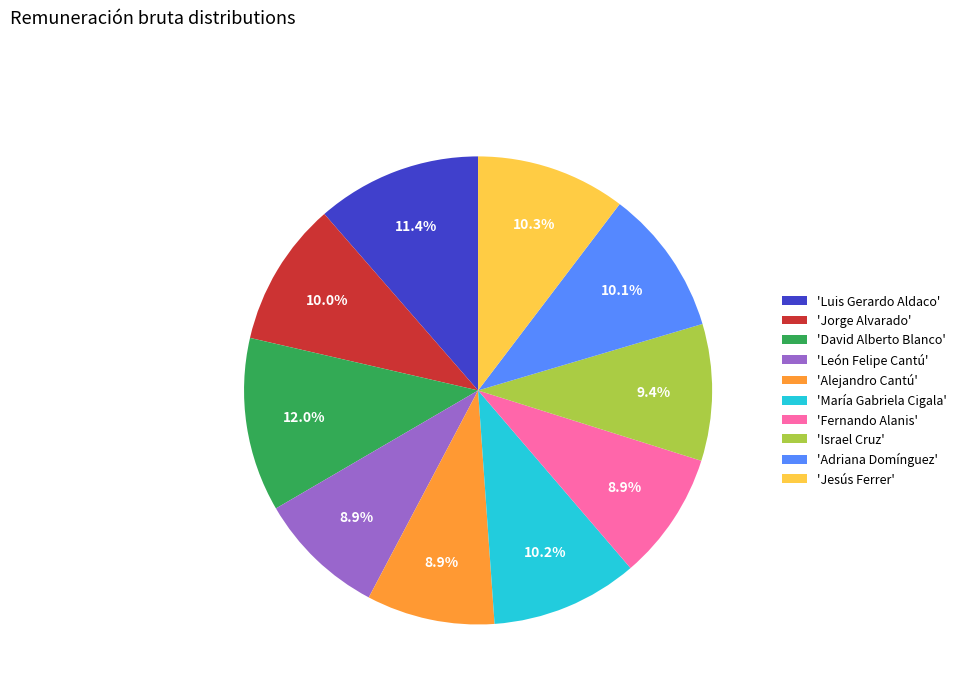

How many segments does this pie chart have?

10